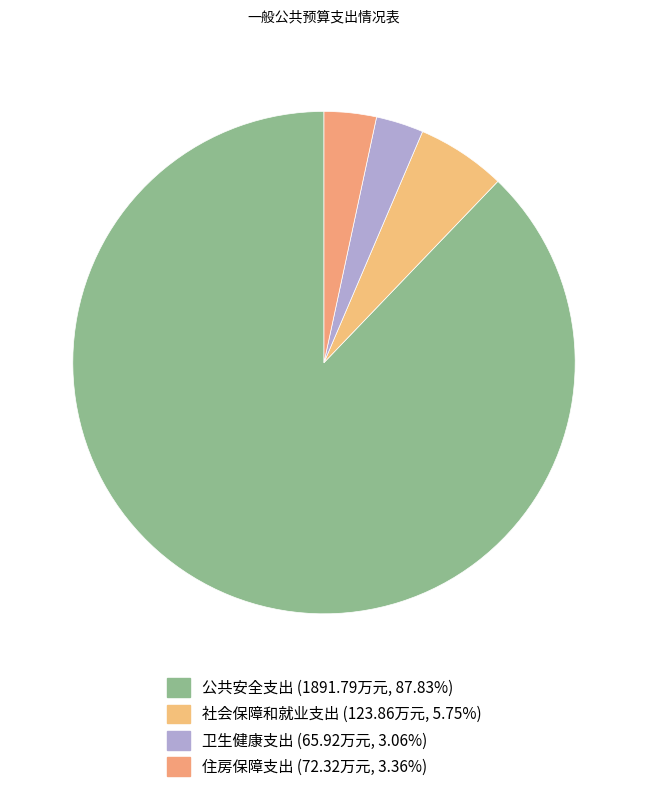

How many slices are in this pie chart?

4